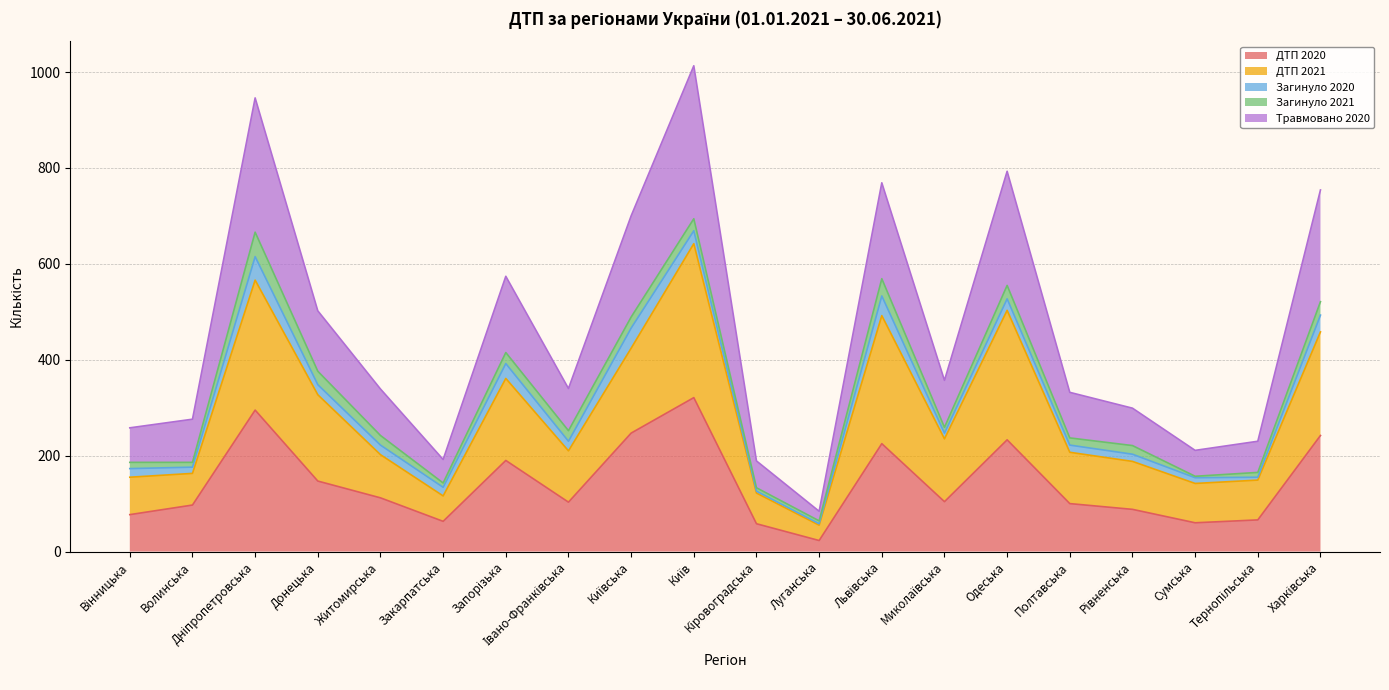

How many interior local valleys does the ДТП 2021 series have?

5